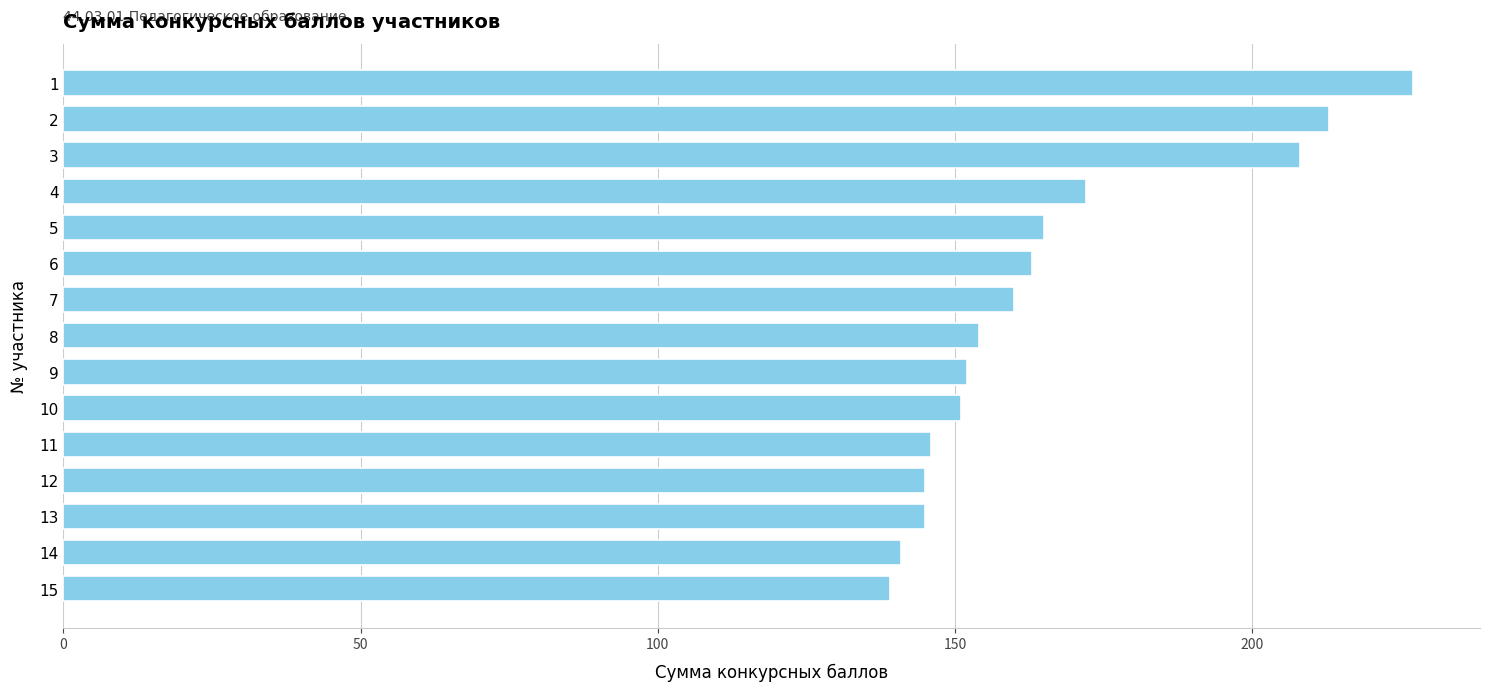

Reading top to bottom, transcribe all the data shown in this chart.

227	213	208	172	165	163	160	154	152	151	146	145	145	141	139